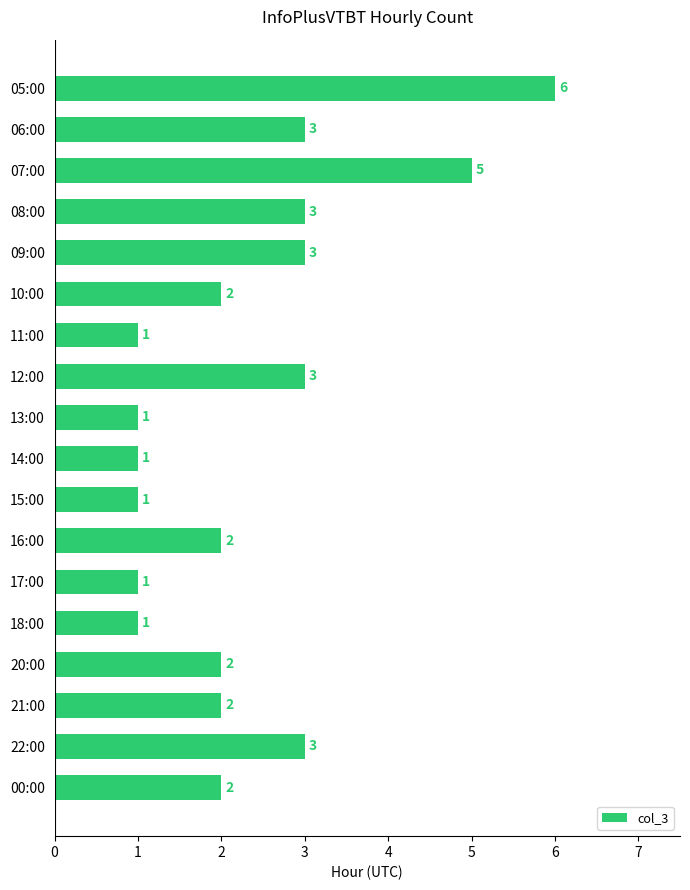

What is the maximum value shown in the chart?

6